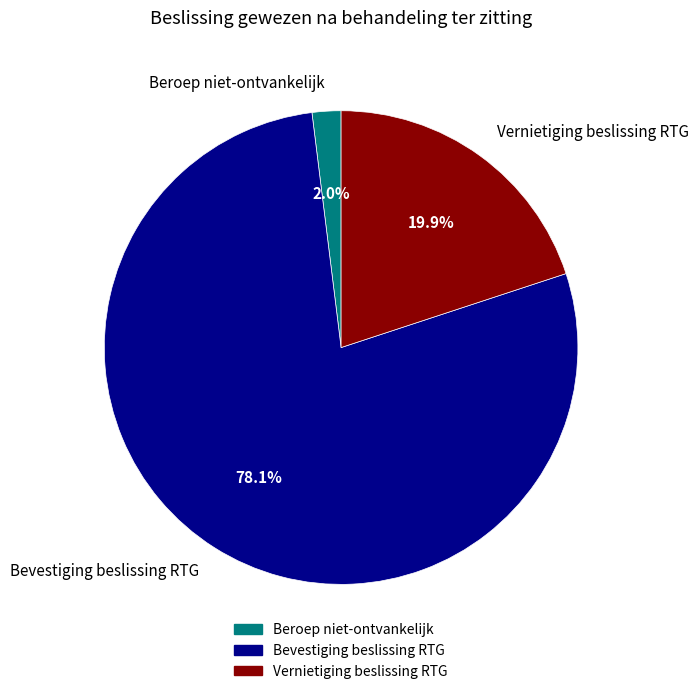

True or false: Beroep niet-ontvankelijk accounts for 2% of the total.

True